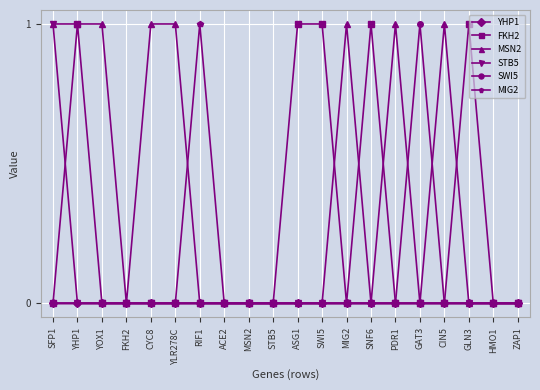

True or false: MSN2 has more than 1 interior local peaks.

True